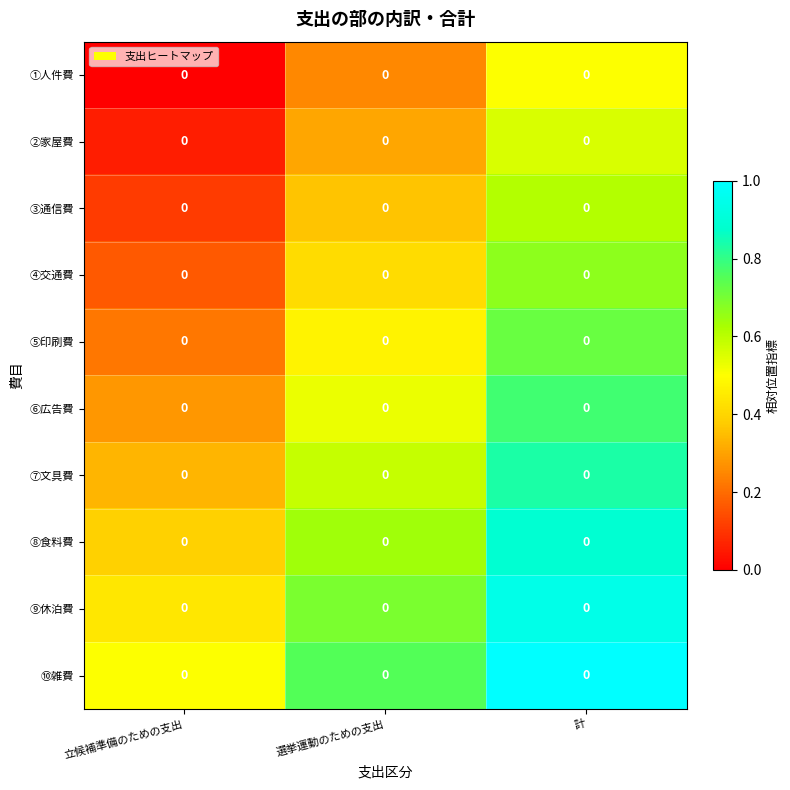

Rank the series at 選挙運動のための支出 from lowest to highest value.

①人件費, ②家屋費, ③通信費, ④交通費, ⑤印刷費, ⑥広告費, ⑦文具費, ⑧食料費, ⑨休泊費, ⑩雑費